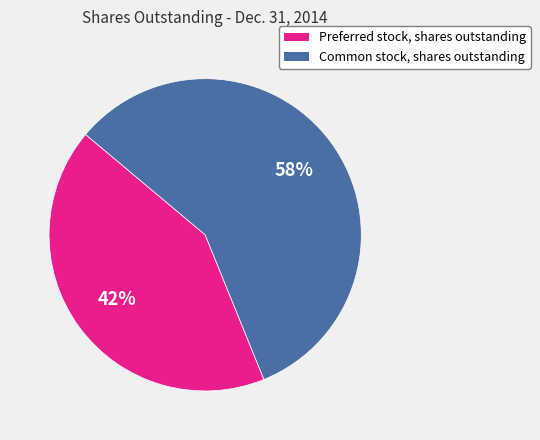

Combined, do Preferred stock, shares outstanding and Common stock, shares outstanding account for over 50%?

Yes